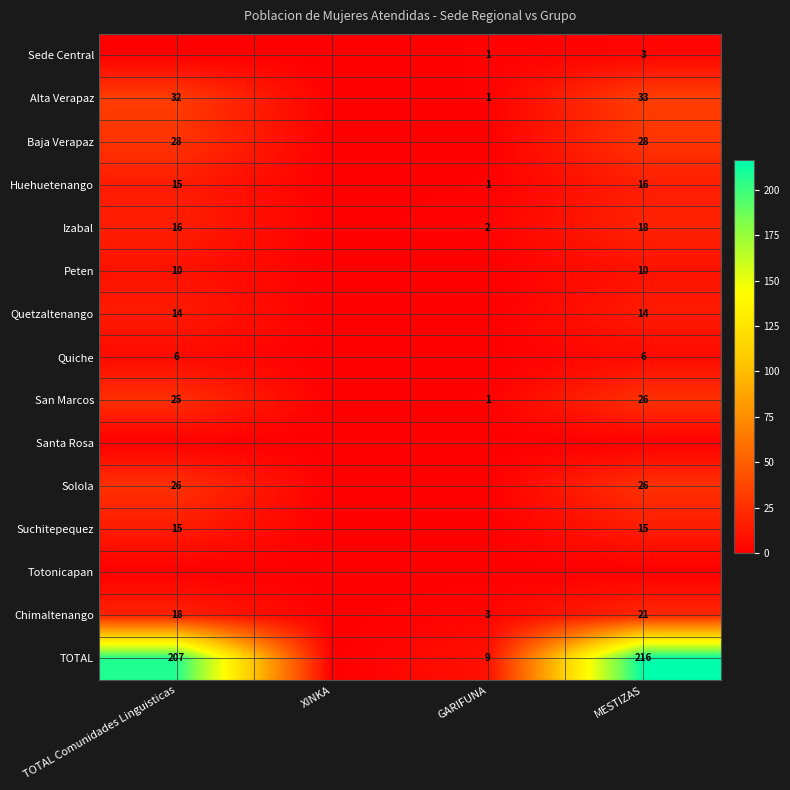

Which series changed the most between TOTAL Comunidades Linguisticas and XINKA?

TOTAL